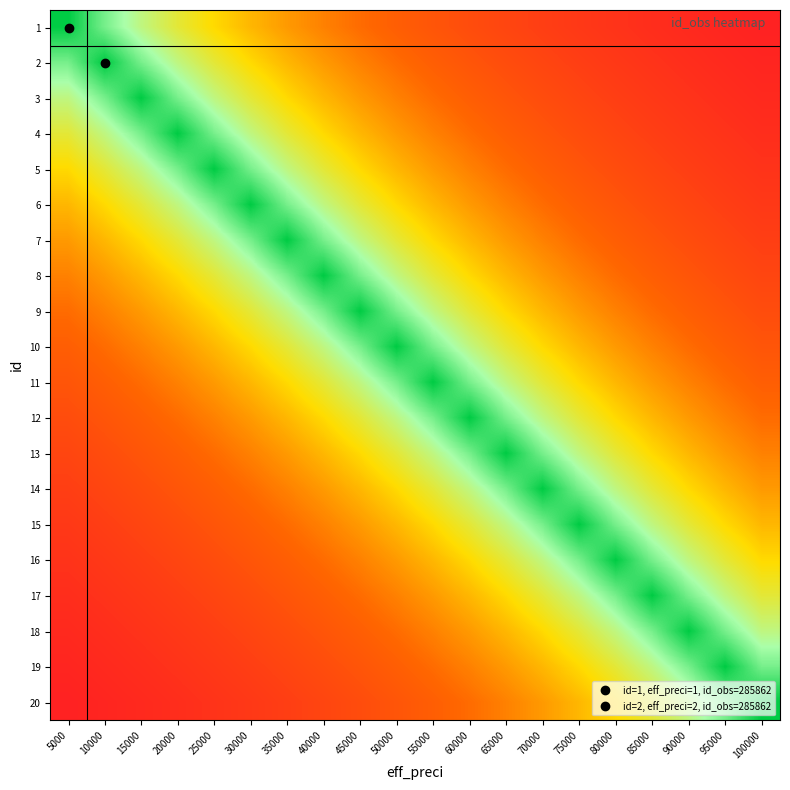

What is the minimum value shown in the chart?

74249.9